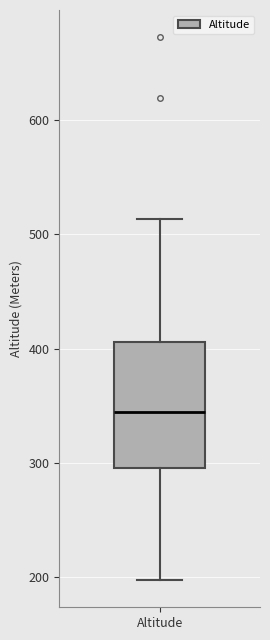

Transcribe this box plot: give where the median line is, the range the box spans, and where the two whiskers end, as read against the y-axis. The values are not printed on the chart, so give them approximately, as read against the axis.

median 340, box 300 to 410, whiskers 200 to 510